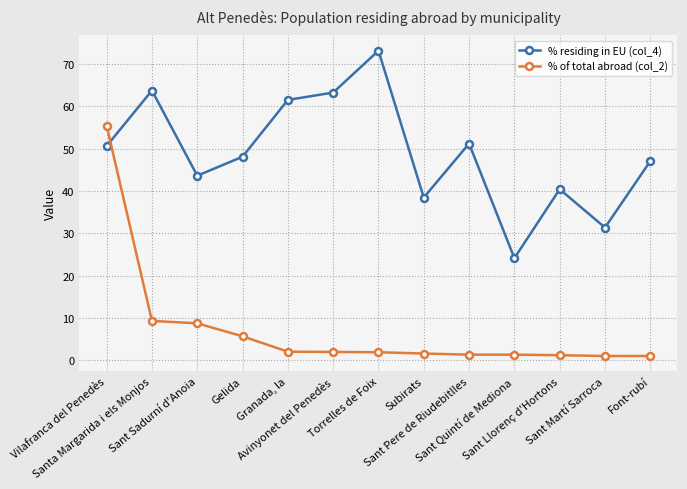

What is the maximum value for % residing in EU (col_4)?

73.2